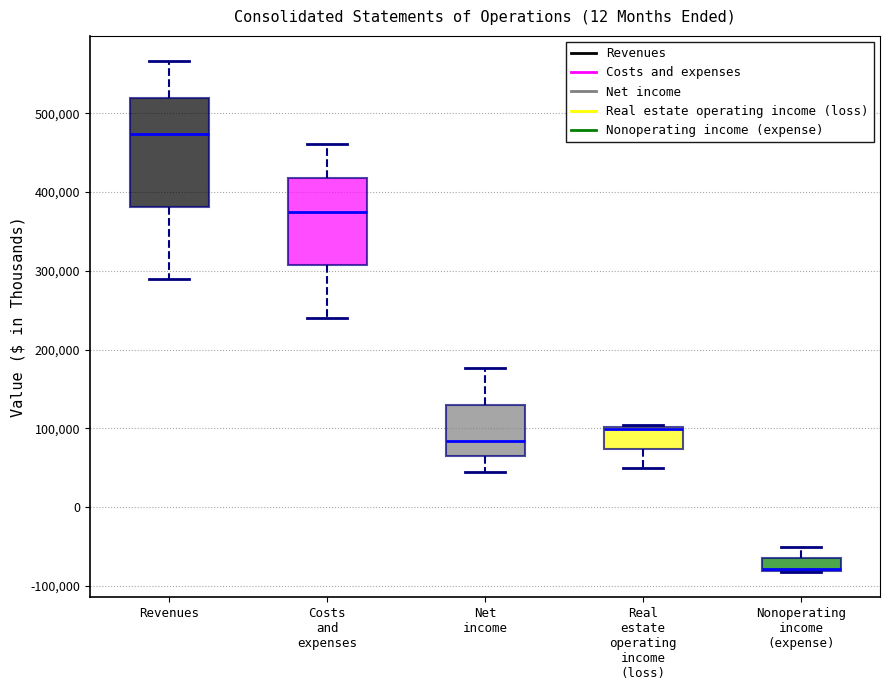

Where does the upper whisker of the box for Nonoperating income (expense) end on the y-axis? The values are not printed on the chart, so give them approximately, as read against the axis.

-50000